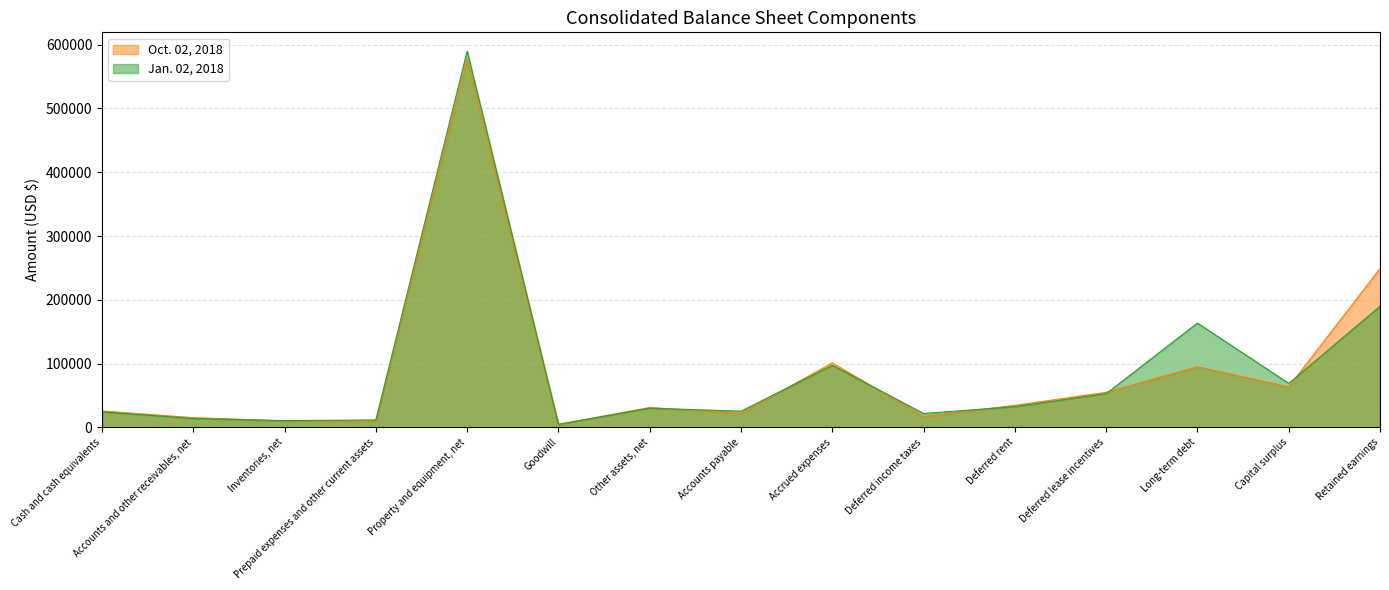

True or false: Oct. 02, 2018 has a value of 287296 at Property and equipment, net.

False